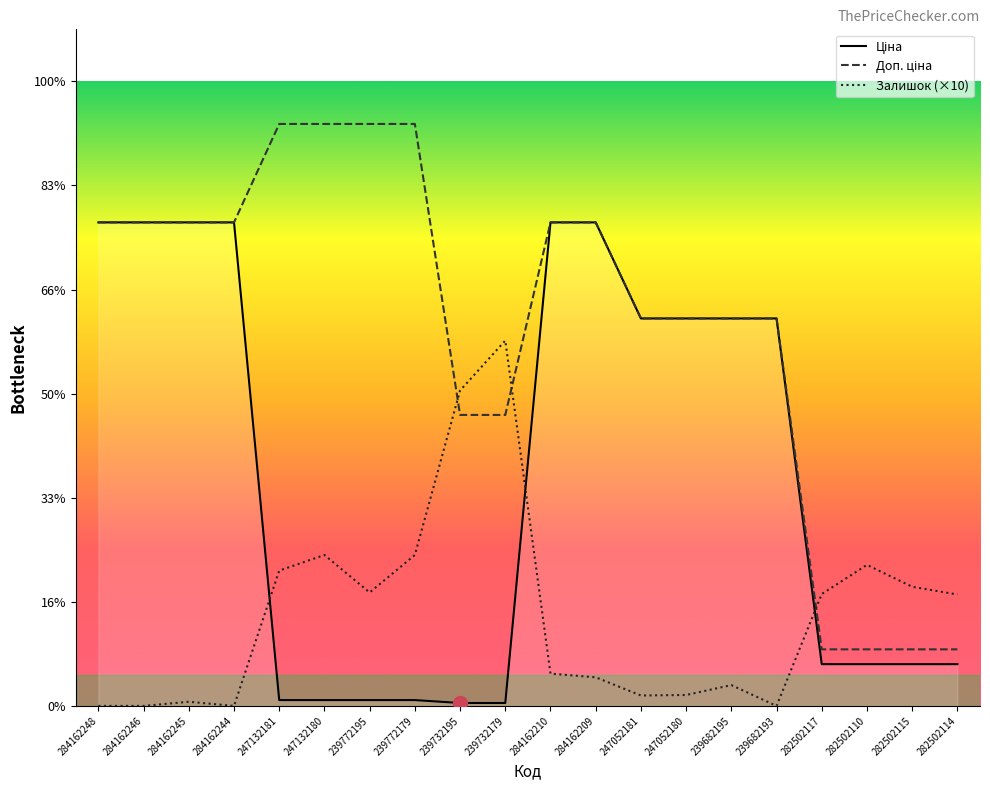

The Залишок series shows 4809.3 at 239732179. True or false?

False